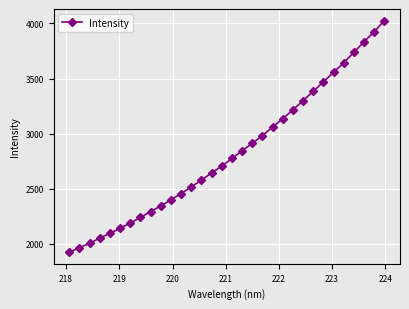

What is the difference between the second highest and second lowest values?

1957.6